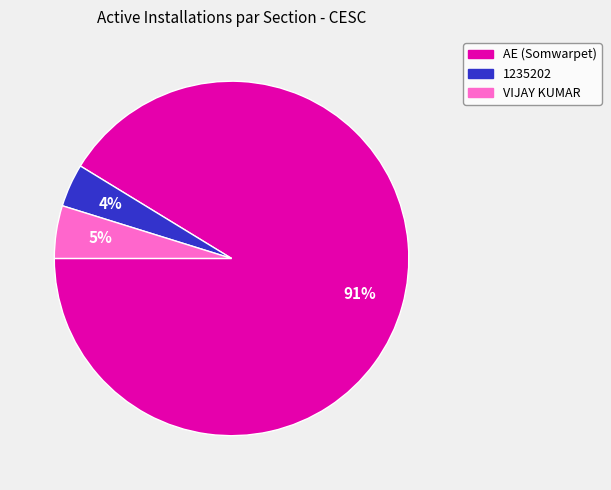

Which slice represents more than half of the pie?

AE (Somwarpet)